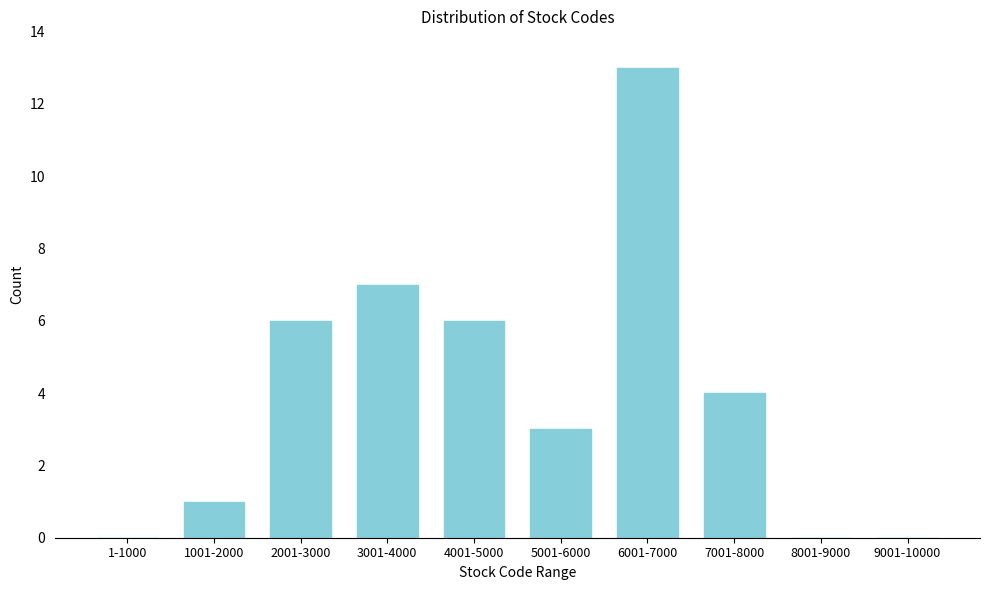

Reading right to left, extract all data points from this chart.

9001-10000=0	8001-9000=0	7001-8000=4	6001-7000=13	5001-6000=3	4001-5000=6	3001-4000=7	2001-3000=6	1001-2000=1	1-1000=0